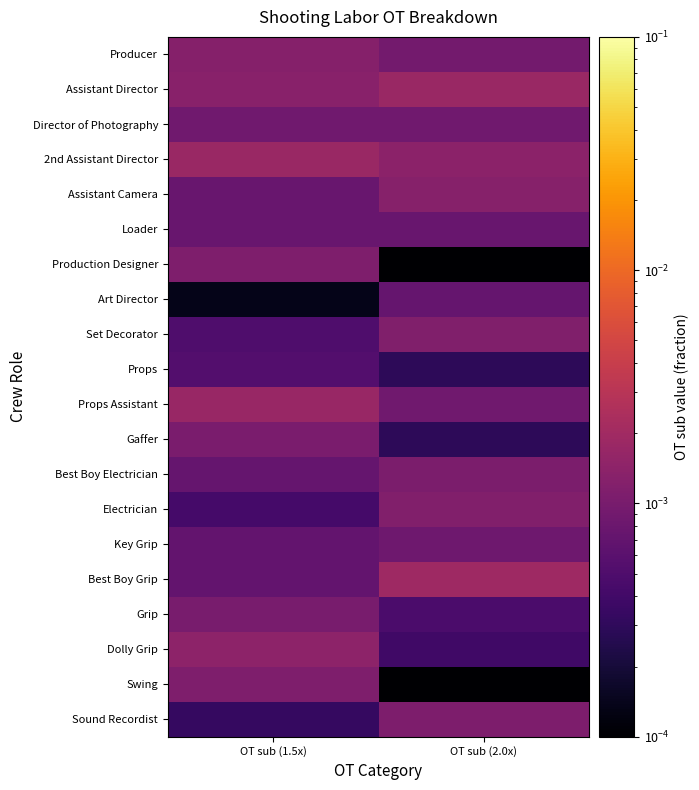

Between OT sub (2.0x) and OT sub (1.5x), which is larger?

OT sub (1.5x)